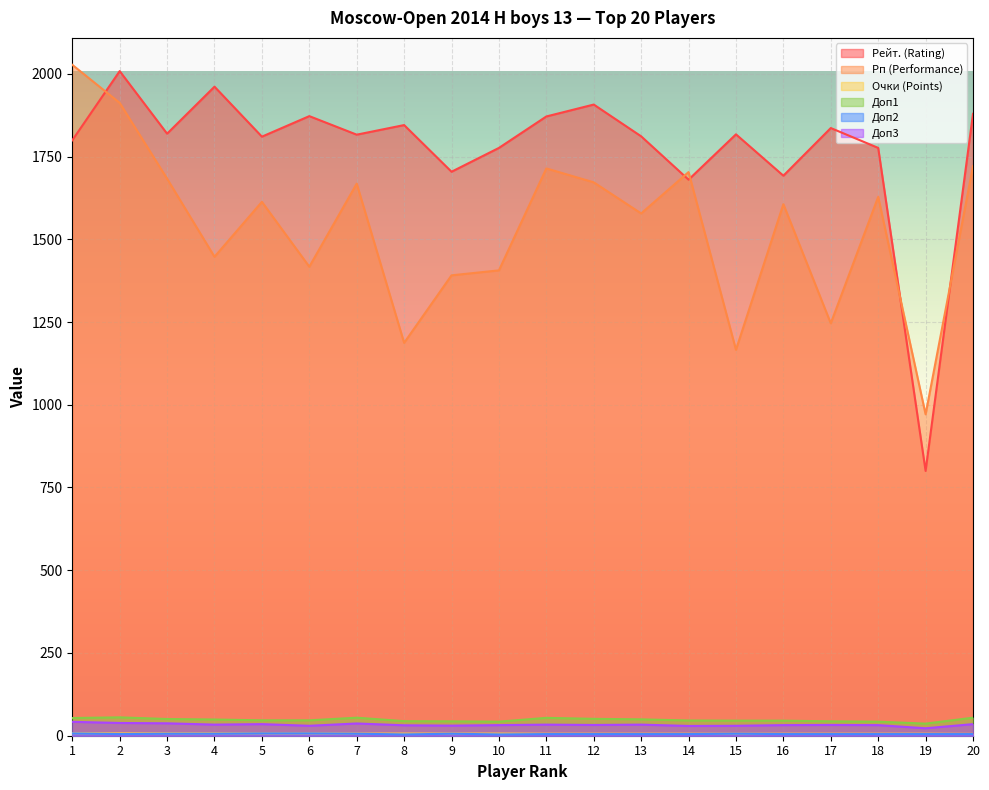

True or false: Доп3 and Рп (Performance) intersect in this chart.

False